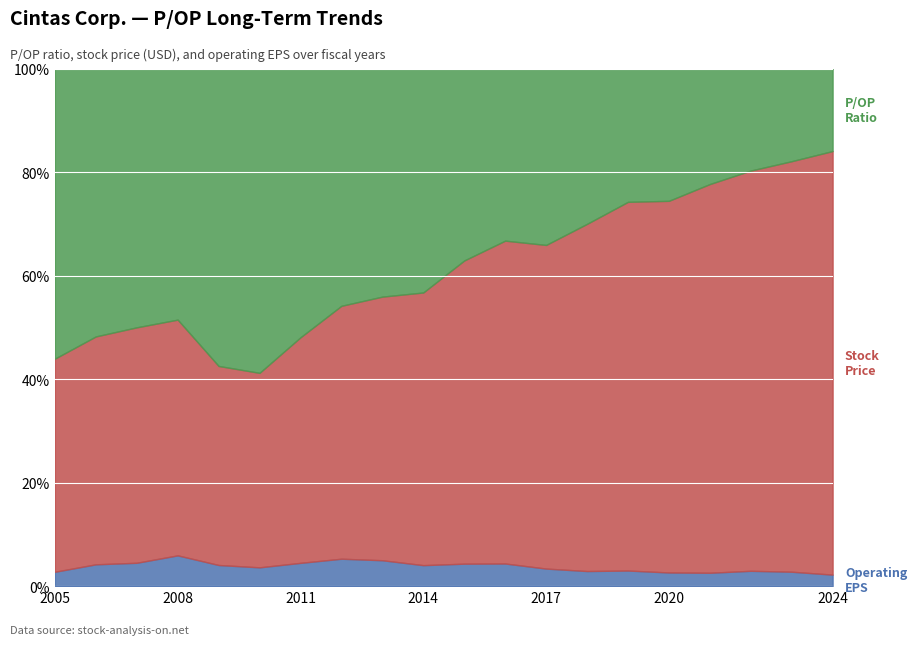

What is the difference between the second highest and second lowest values in the P/OP Ratio series?

19.8